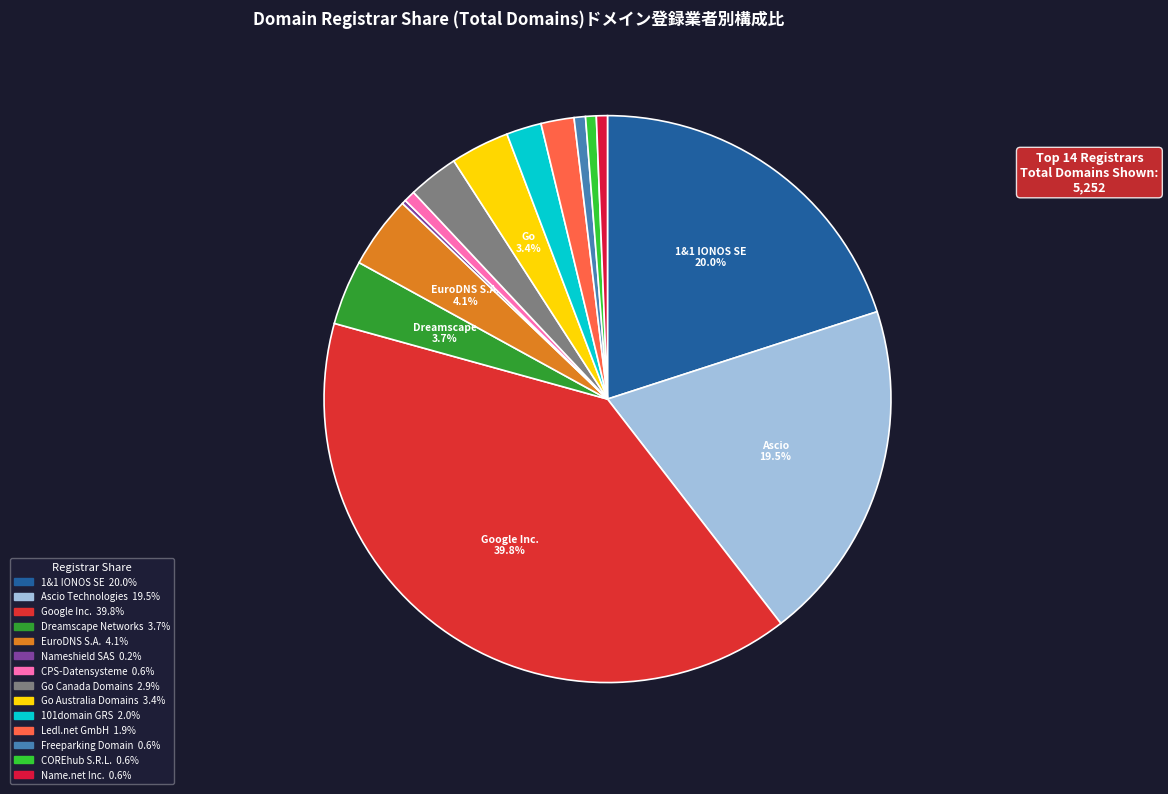

How many segments does this pie chart have?

14